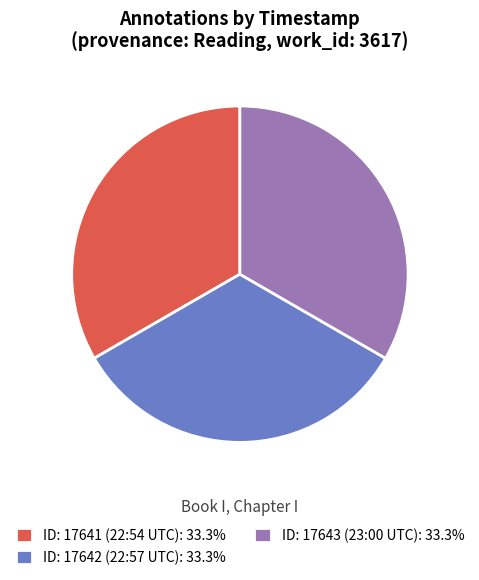

Is the sum of ID: 17642 (22:57 UTC): 33.3% and ID: 17641 (22:54 UTC): 33.3% greater than half?

Yes